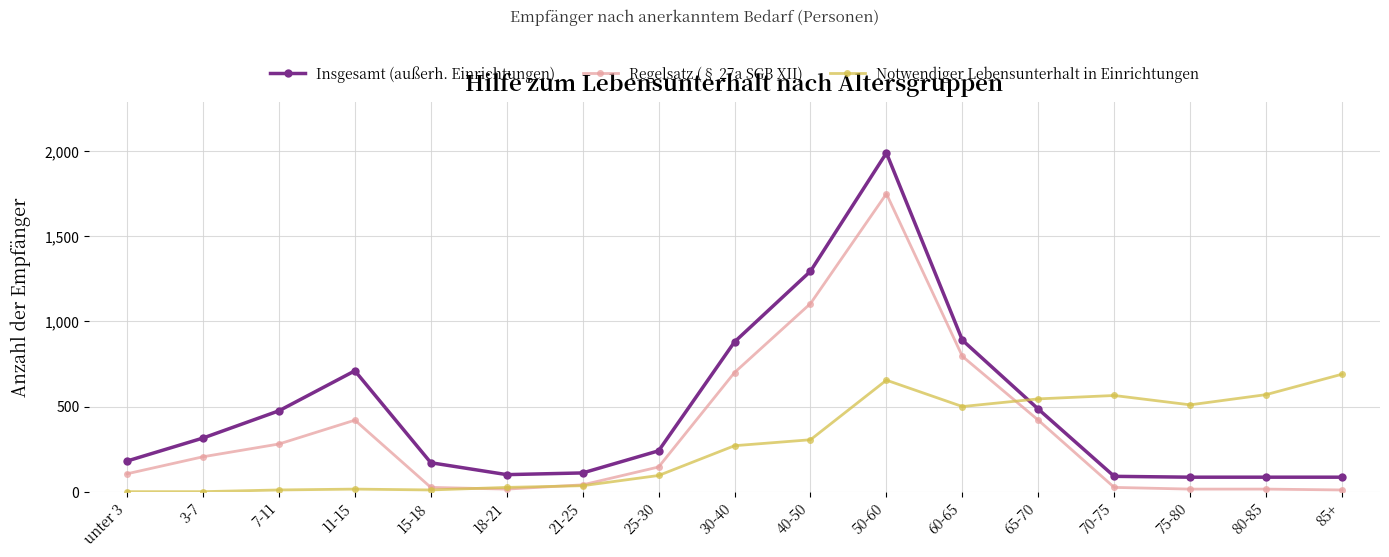

Does the chart display data point markers on the line(s)?

Yes